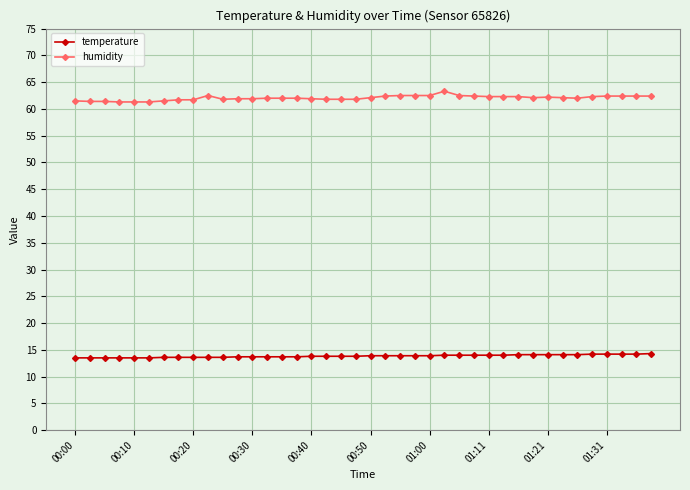

Which series has the largest total across all categories?

humidity